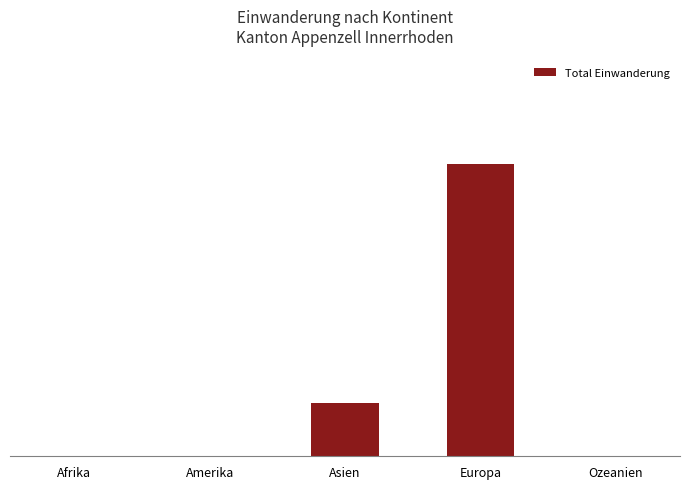

Rank the categories by value from lowest to highest.

Afrika, Amerika, Ozeanien, Asien, Europa